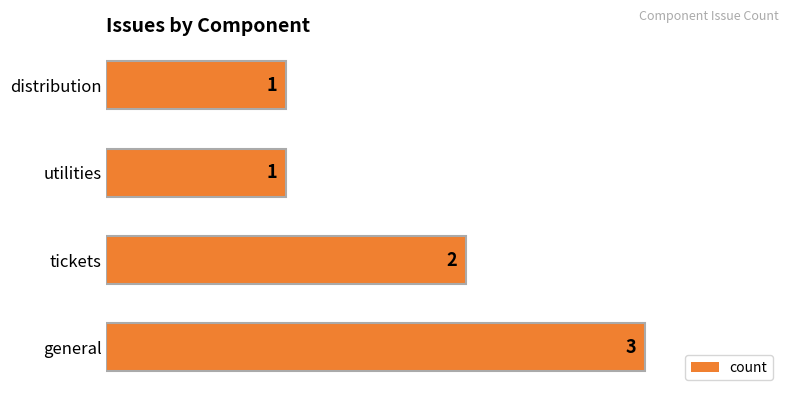

Count the values in the range 1 to 3.

4